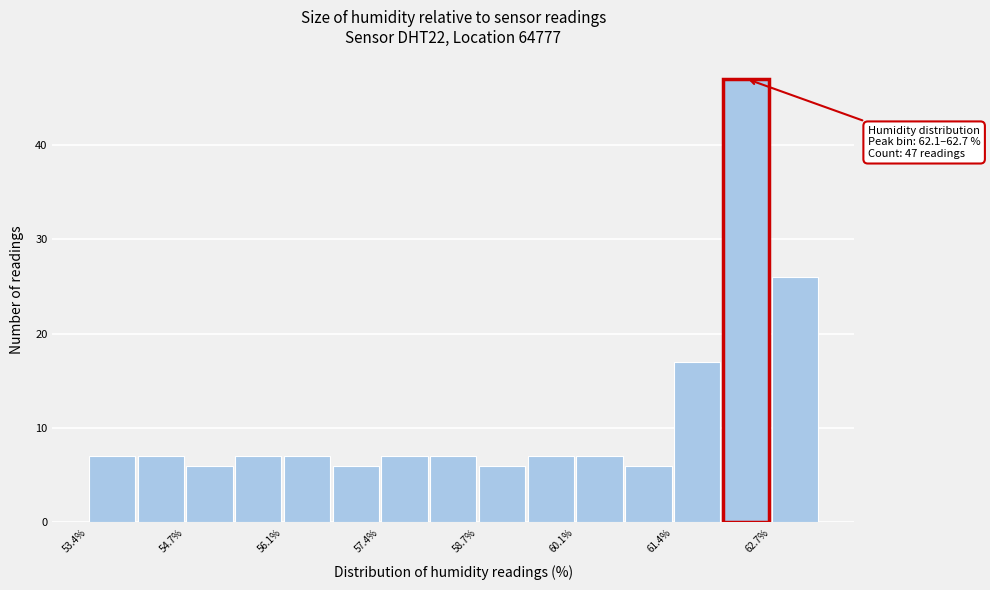

Around what value on the x-axis is the tallest bar? Give the approximate position of its centre, as read against the axis.

62.4